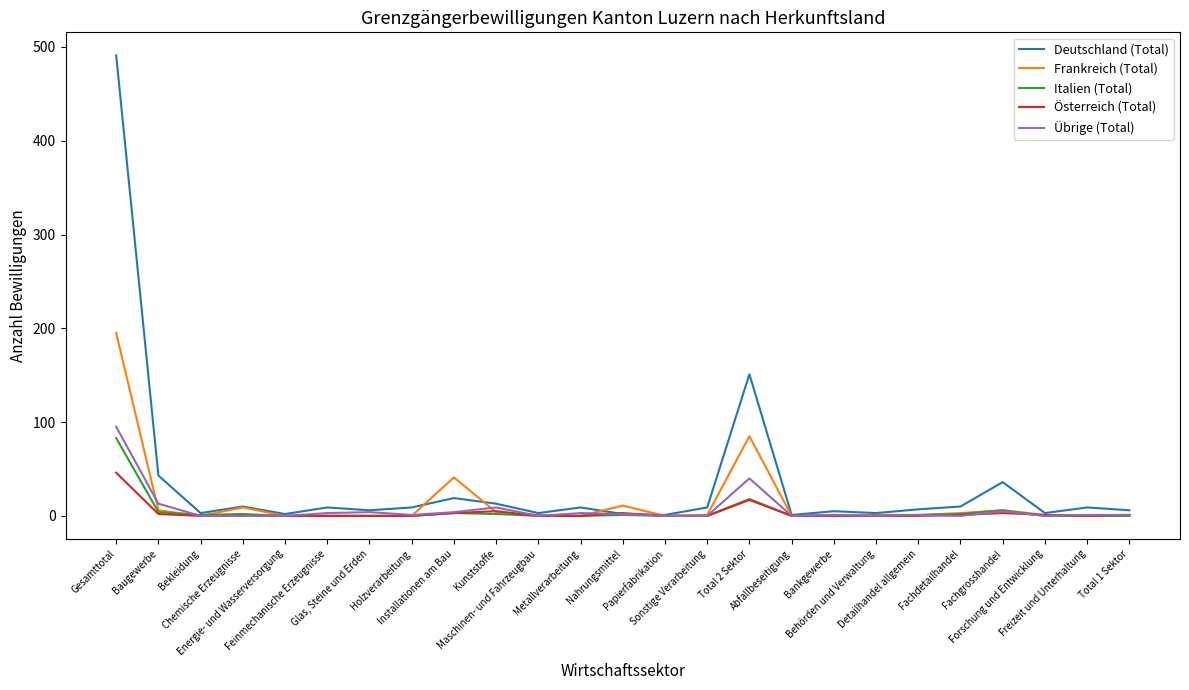

What is the maximum value for Übrige (Total)?

95